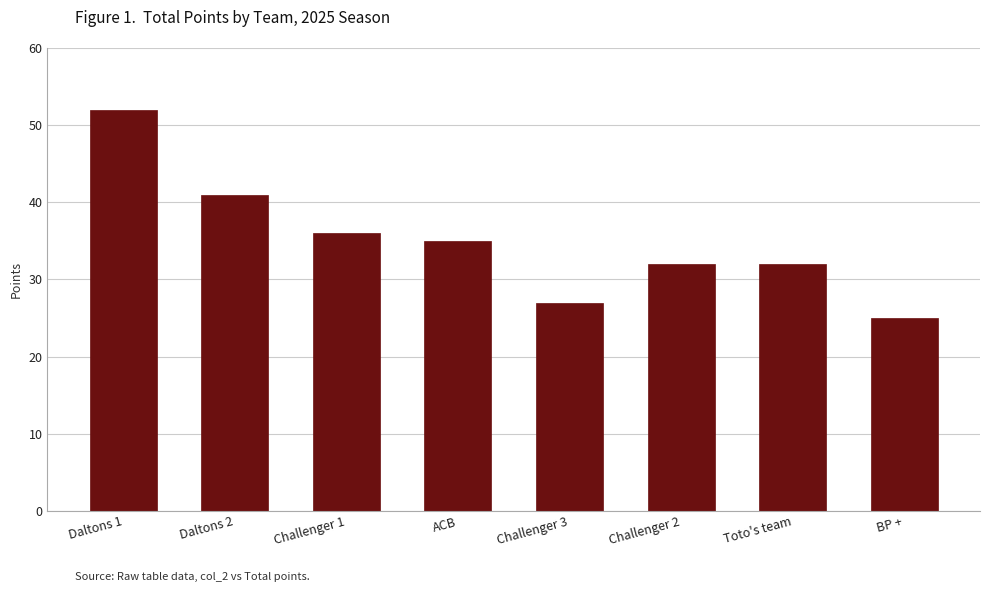

At which category does the chart reach its peak across all series?

Daltons 1